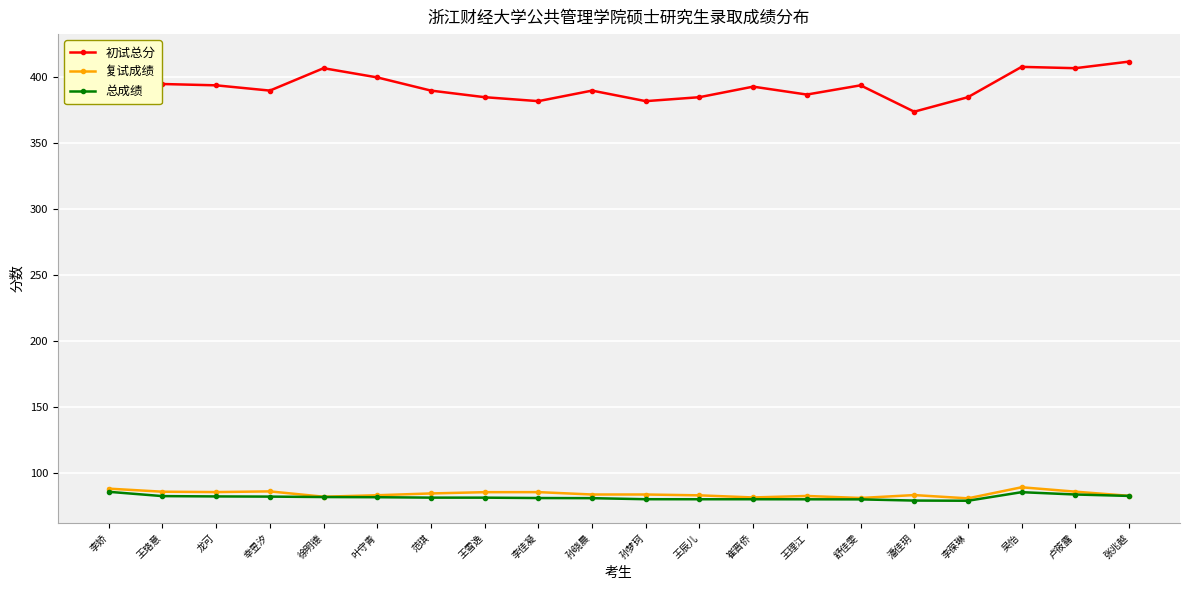

True or false: 复试成绩 has more than 1 points higher than both neighbors.

True